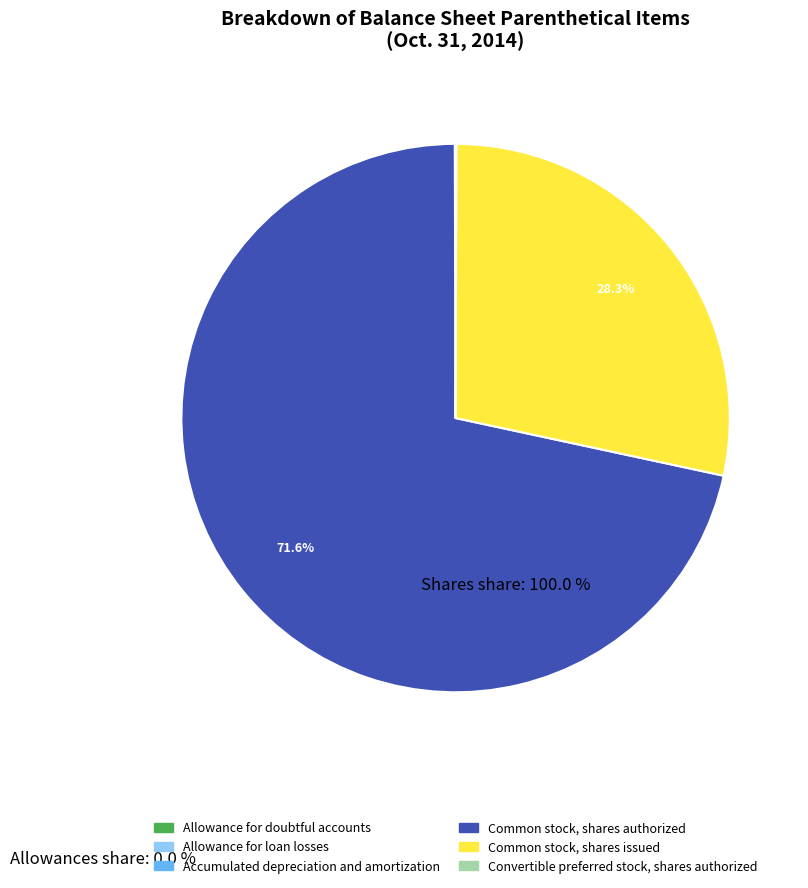

Which category has the biggest portion of the pie?

Common stock, shares authorized